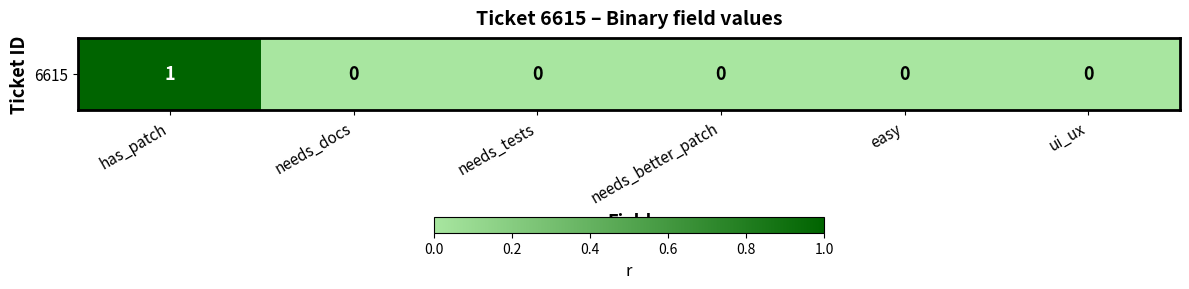

List the labels in order of value, largest first.

has_patch, needs_docs, needs_tests, needs_better_patch, easy, ui_ux